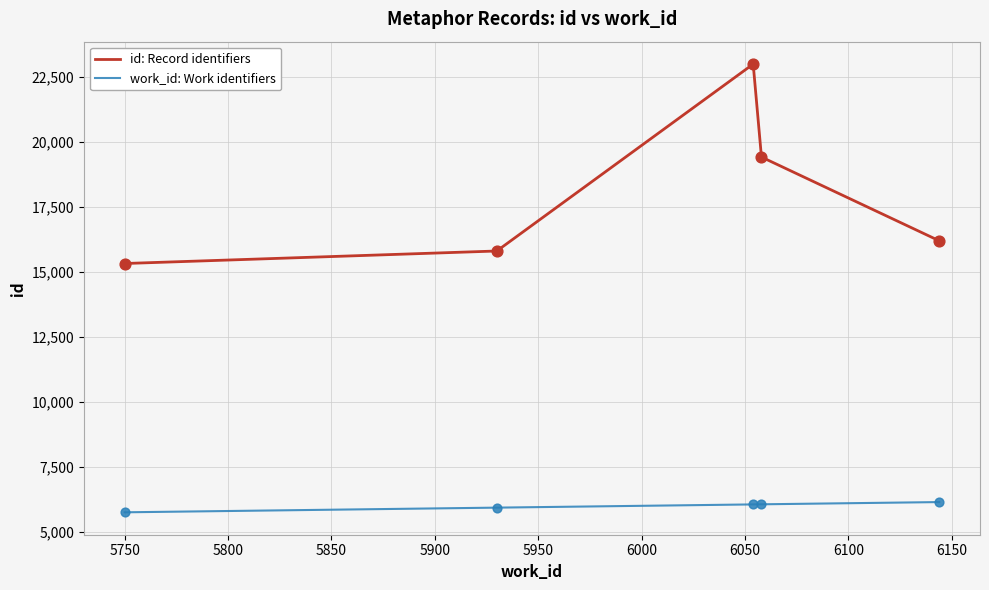

Which series has the largest total across all categories?

id: Record identifiers